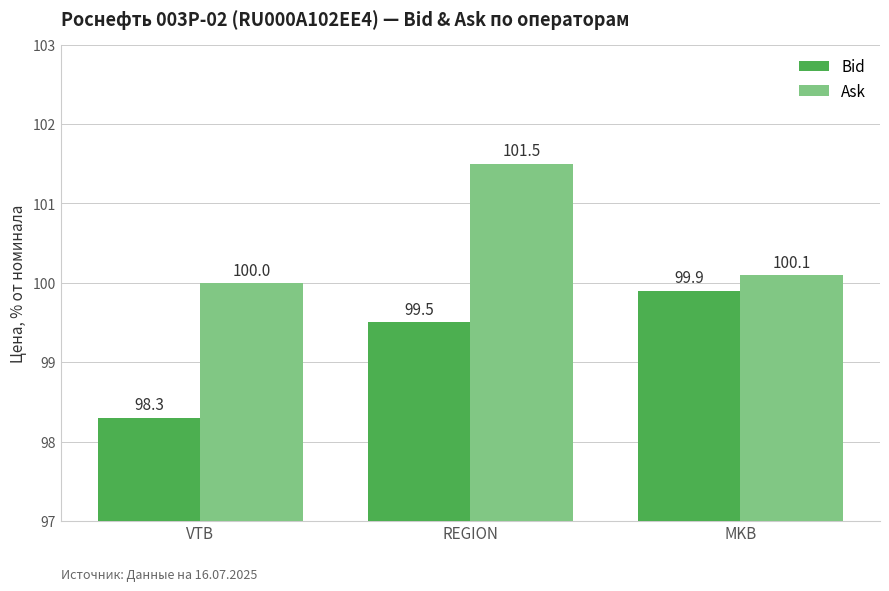

Where is Ask nearest to the value 100?

VTB